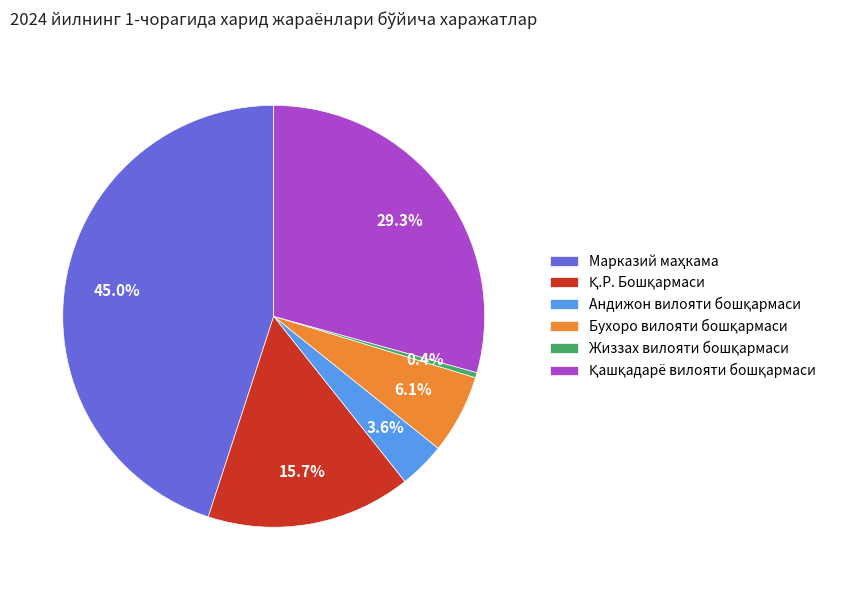

Is there a majority slice in this chart?

No